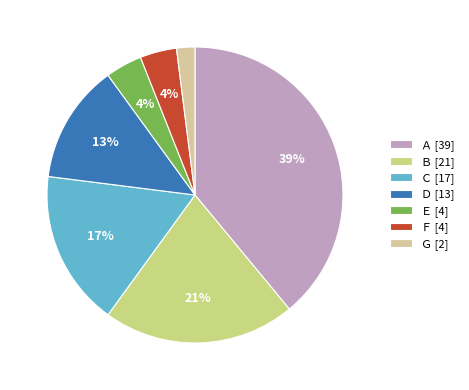

The Ｄ [13] slice represents 25% of the pie. True or false?

False